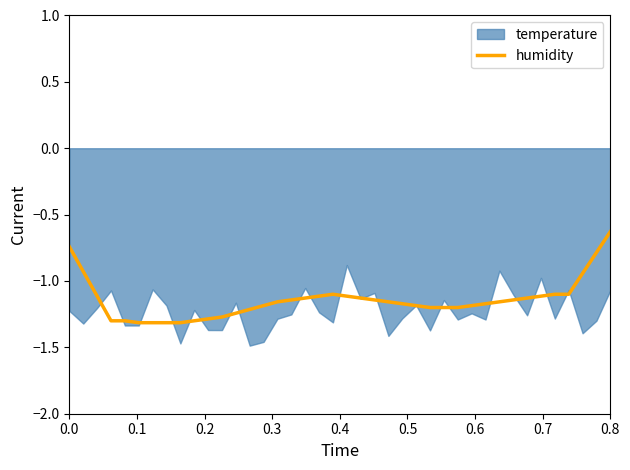

What is the maximum value shown in the chart?

-0.6